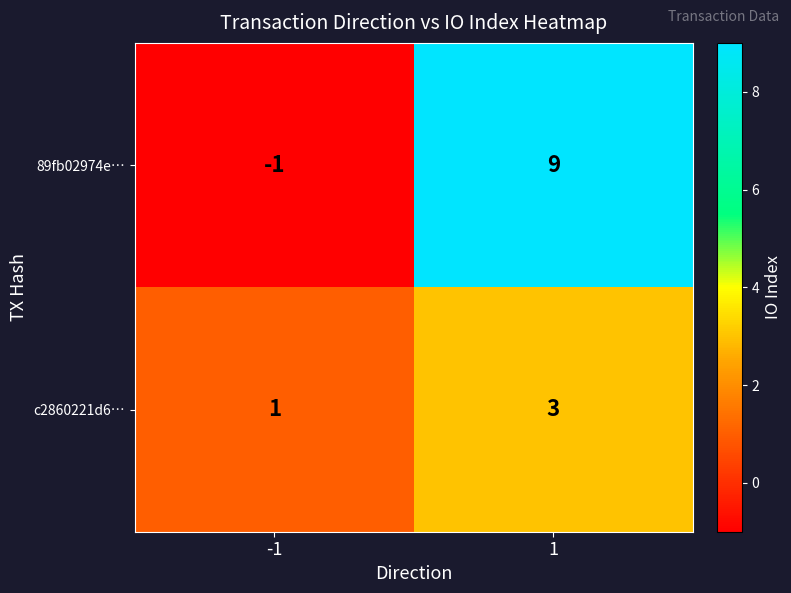

Reading left to right, what are all the values shown in this chart?

89fb02974e…: -1	9
c2860221d6…: 1	3